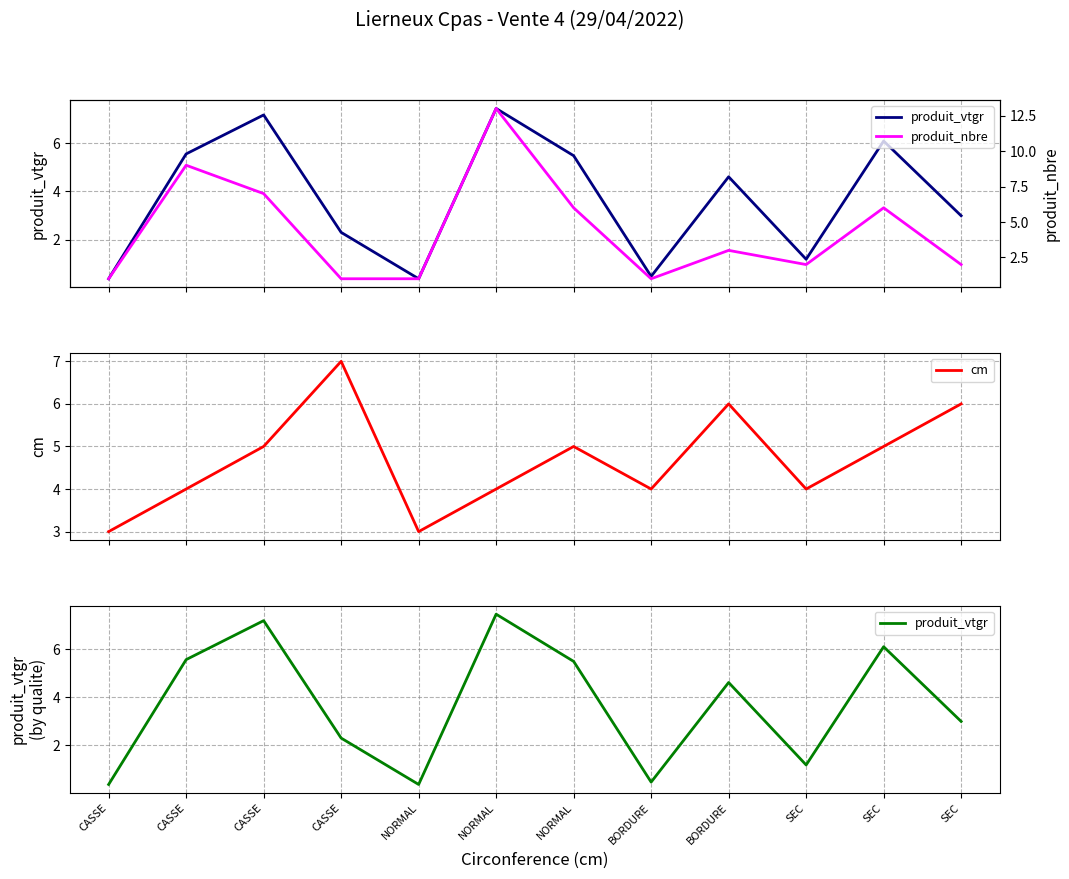

Which series has the widest spread of values?

produit_nbre